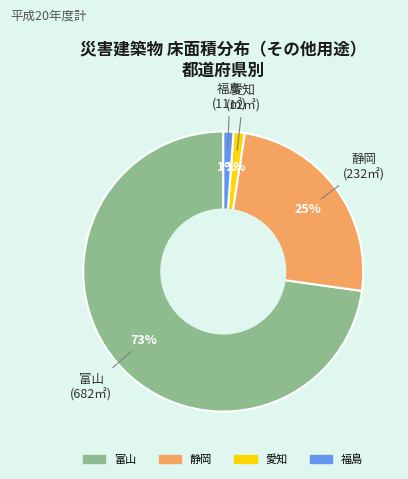

What percentage is the 富山 slice, to the nearest percent?

73%